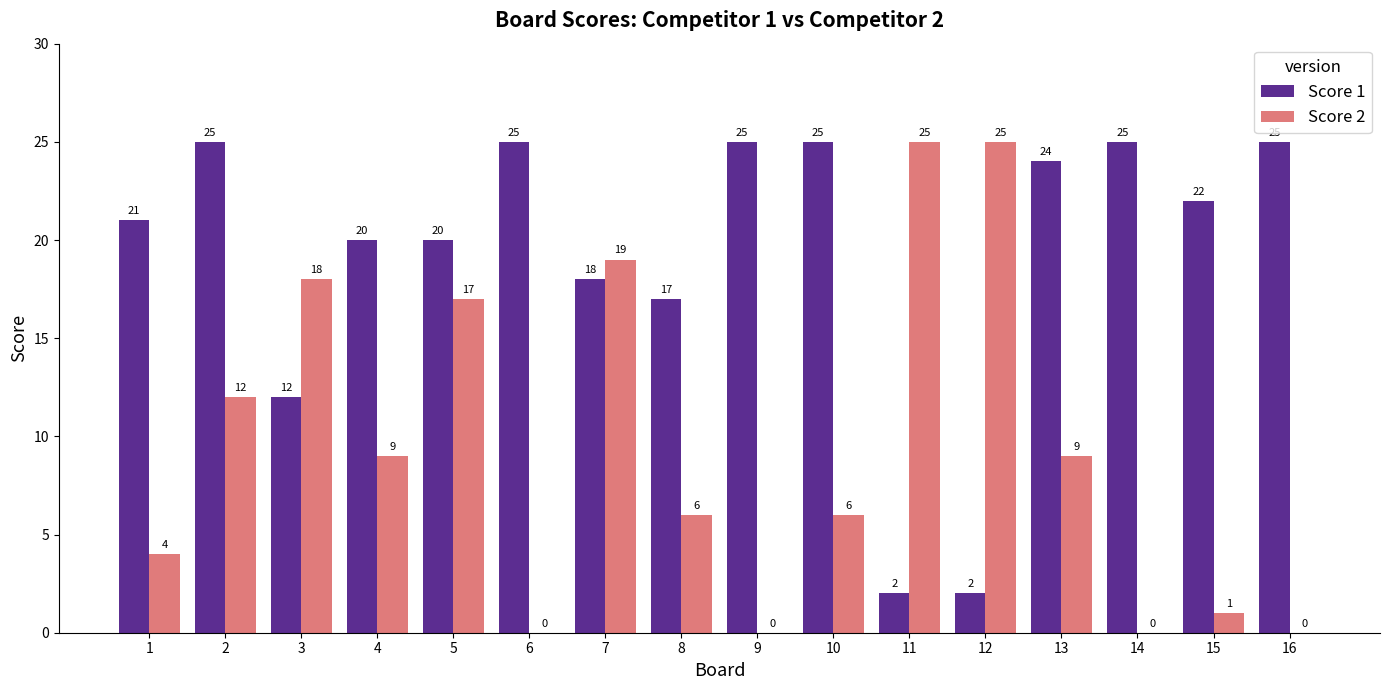

What value does the Score 2 series have at 12, to the nearest 5?

25